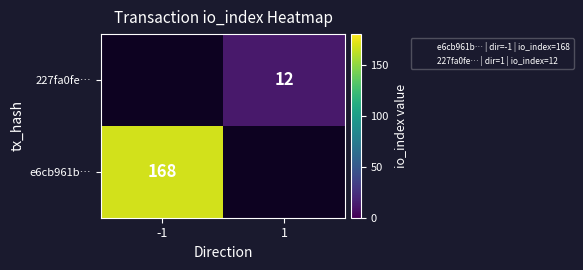

Which category has the lowest value in the 227fa0fe… series?

-1